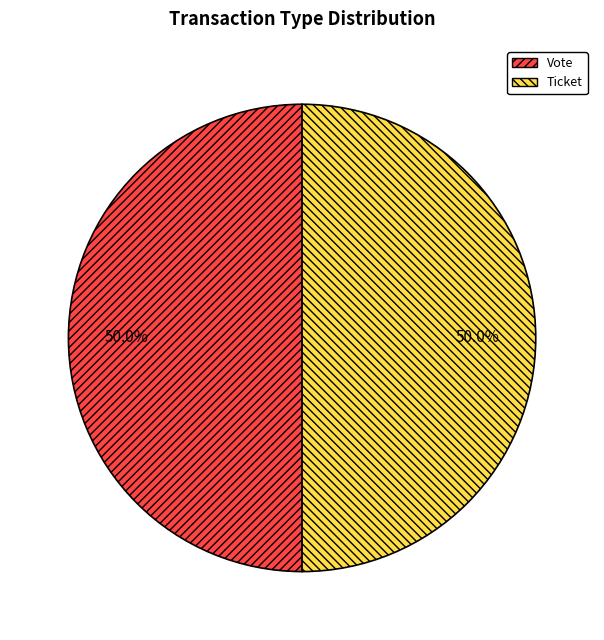

Count the number of slices in the pie.

2